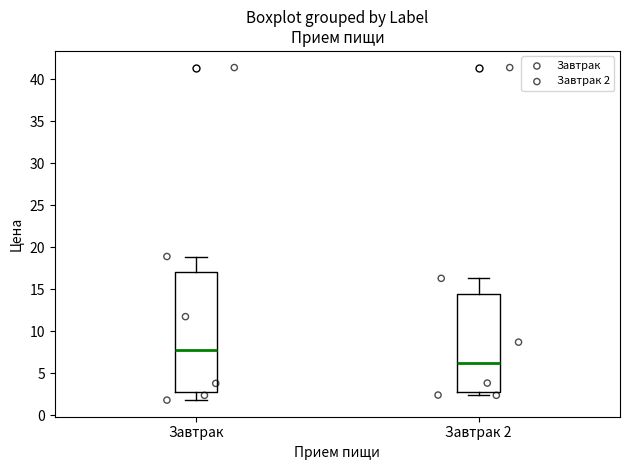

Which box's median line is the highest?

Завтрак